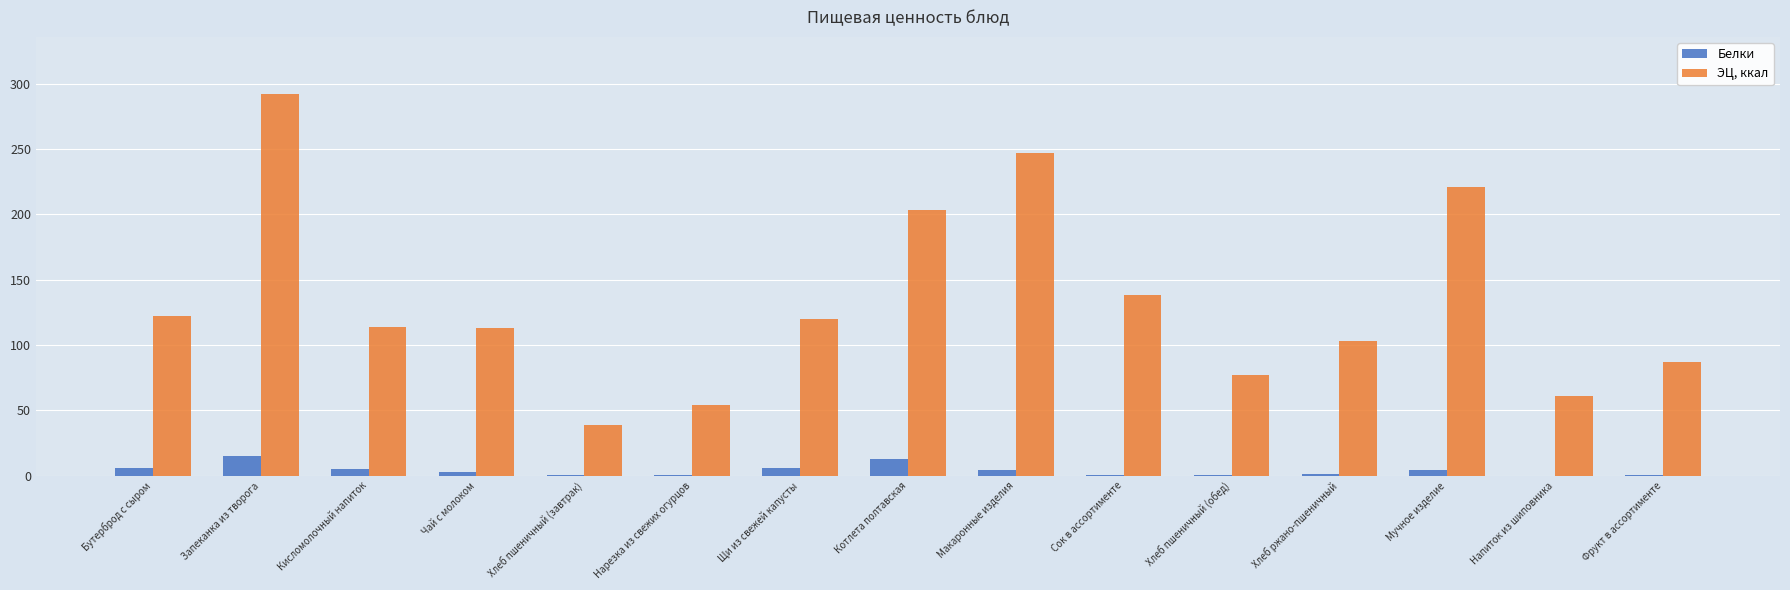

What is the sum of the Белки values at Чай с молоком and Хлеб пшеничный (завтрак)?

3.2